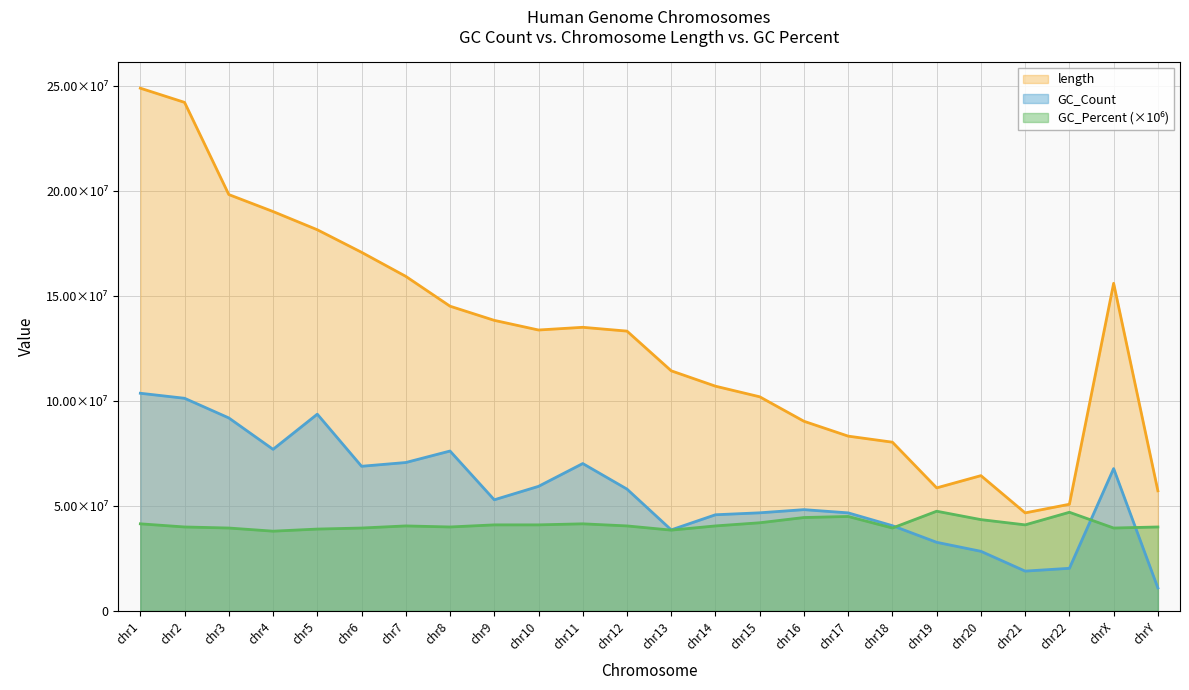

Reading left to right, what are all the values shown in this chart?

GC_Count: 103674491	101284083	91922884	76972588	93718374	68907366	70693857	76166139	52944769	59342366	70204082	58038673	38619357	45815948	46742416	48251436	46714680	40613699	32693605	28406612	18981353	20315771	67807309	10963787
length: 248956422	242193529	198295559	190214555	181538259	170805979	159345973	145138636	138394717	133797422	135086622	133275309	114364328	107043718	101991189	90338345	83257441	80373285	58617616	64444167	46709983	50818468	156040895	57227415
GC_Percent: 41500000	40000000	39500000	38000000	39000000	39500000	40500000	40000000	41000000	41000000	41500000	40500000	38500000	40500000	42000000	44500000	45000000	39500000	47500000	43500000	41000000	47000000	39500000	40000000